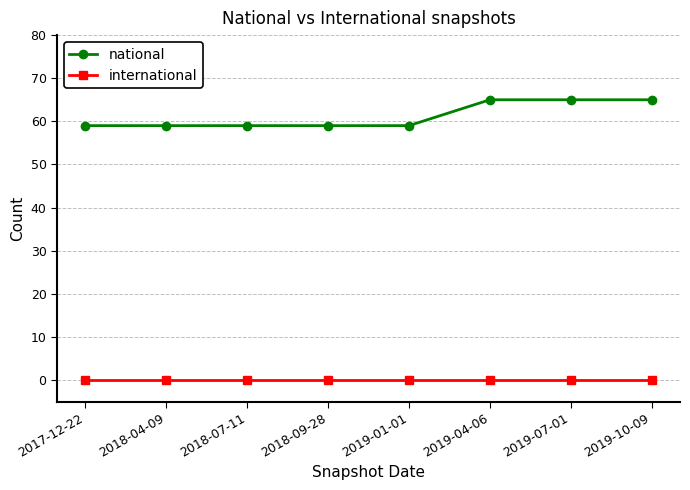

What is the label of the 2nd point from the left?

2018-04-09